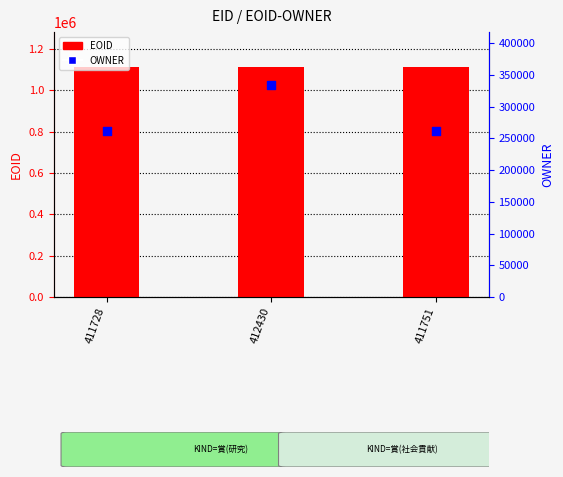

What is the total value across all series at 412430?

1448188